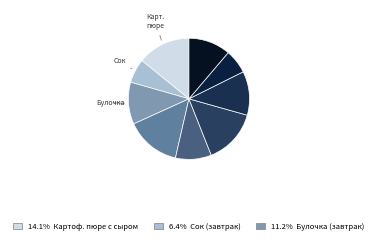

What is the smallest slice in the pie chart?

Сок фруктовый (завтрак)